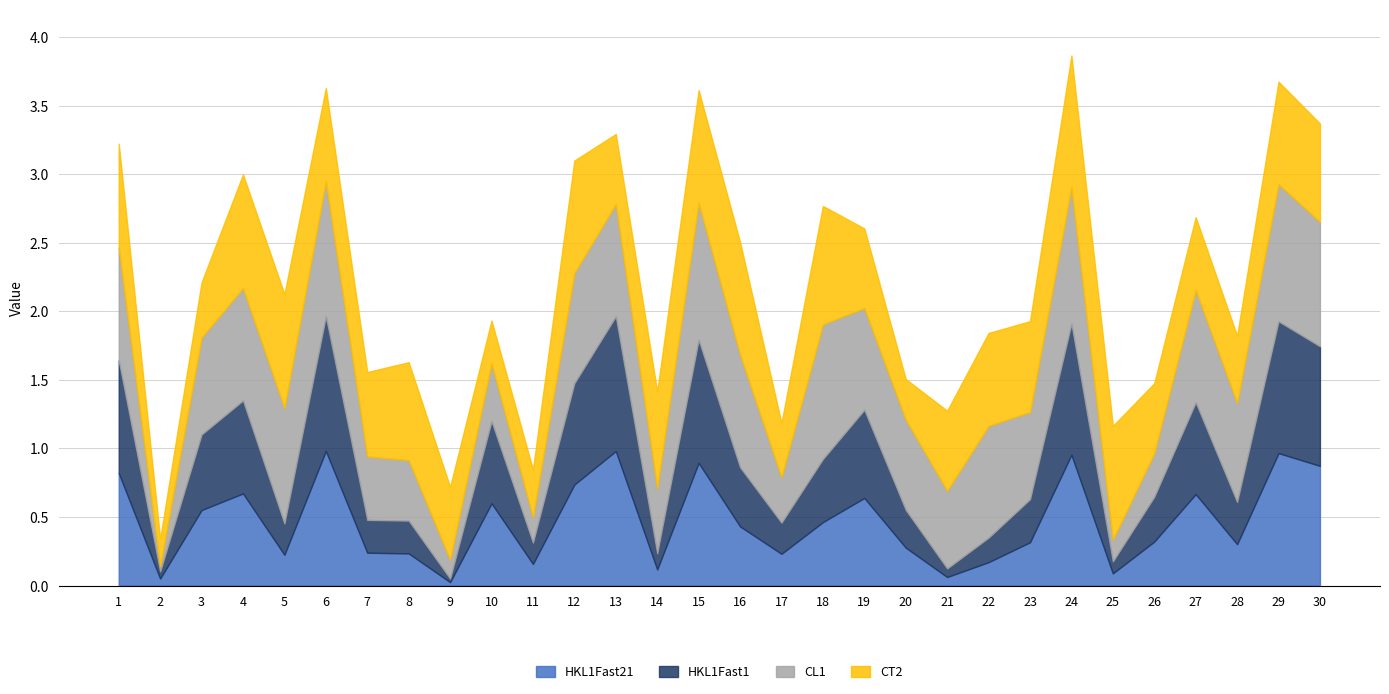

At 10, list the series in order from smallest to largest.

CT2, CL1, HKL1Fast1, HKL1Fast21